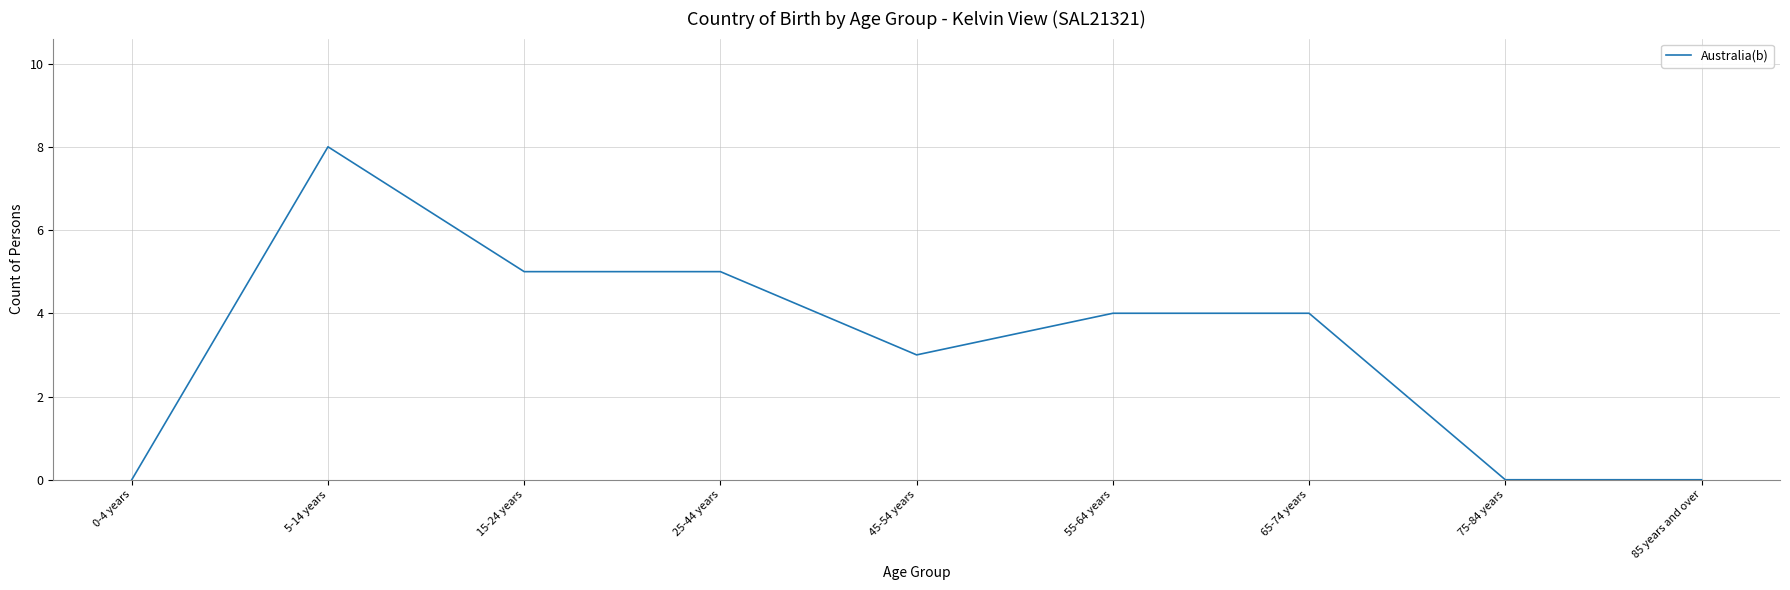

What position from the left is 45-54 years?

5